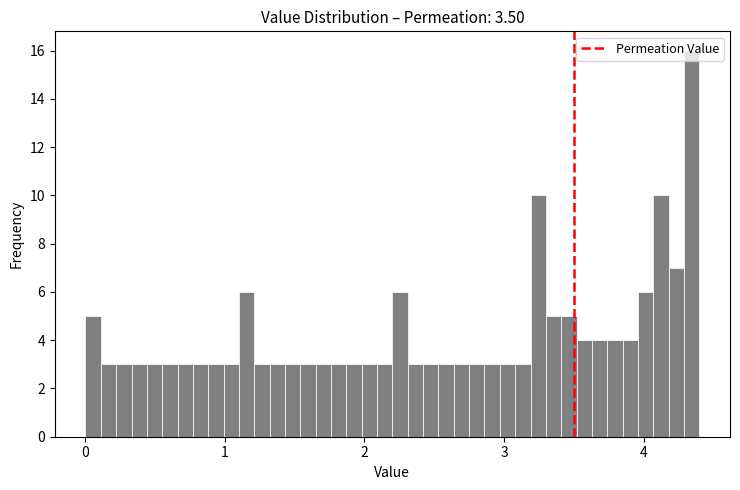

Read against the x-axis, roughly where is the centre of the tallest bar?

4.3